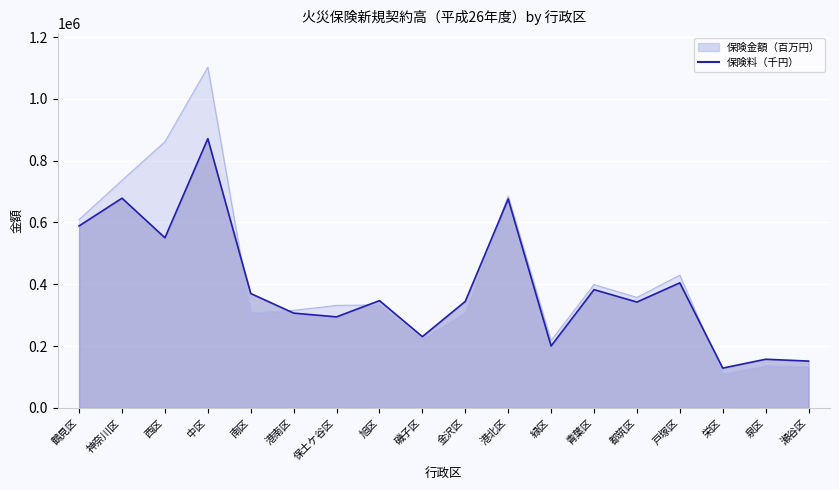

What is the lowest value of the 保険金額（百万円） series?

109442